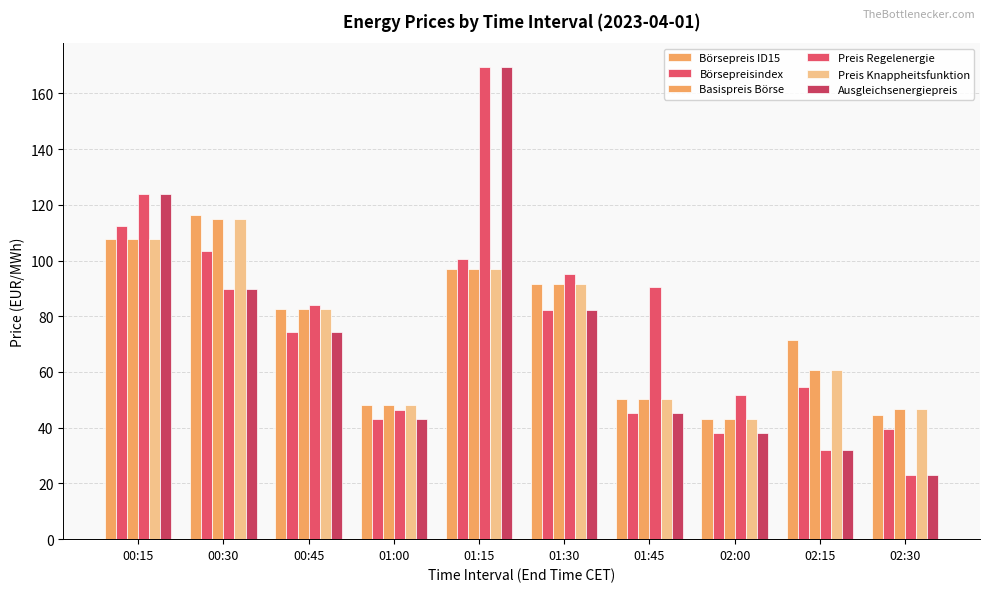

How many series are shown in this chart?

6